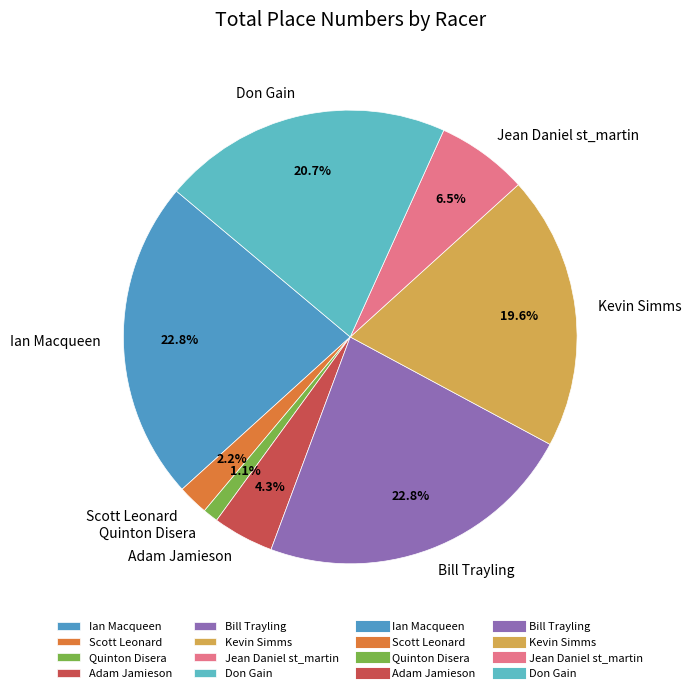

Which category has the smallest portion of the pie?

Quinton Disera